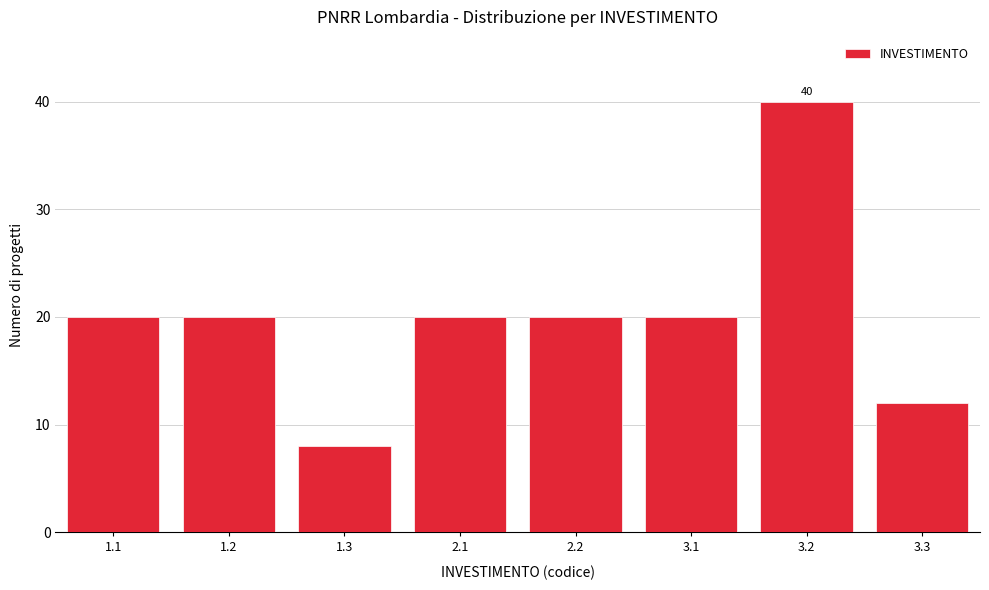

Reading left to right, extract all data points from this chart.

1.1=20	1.2=20	1.3=8	2.1=20	2.2=20	3.1=20	3.2=40	3.3=12